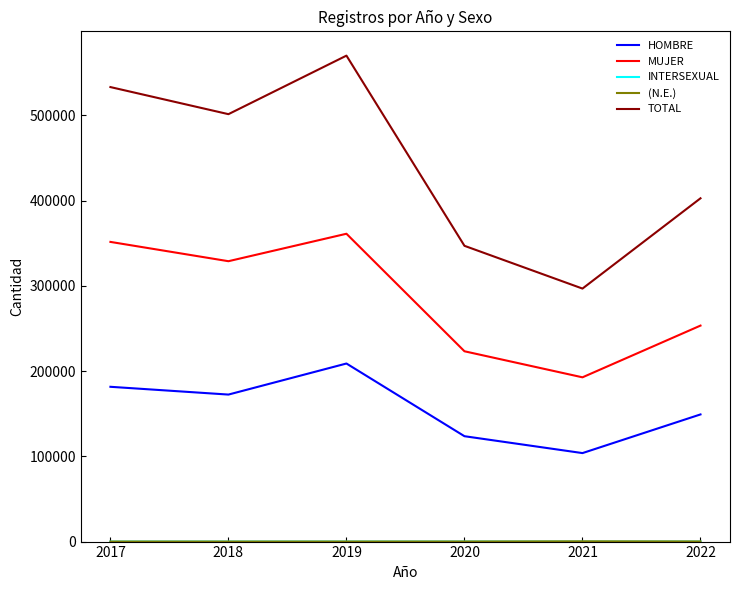

Which series has the widest spread of values?

TOTAL